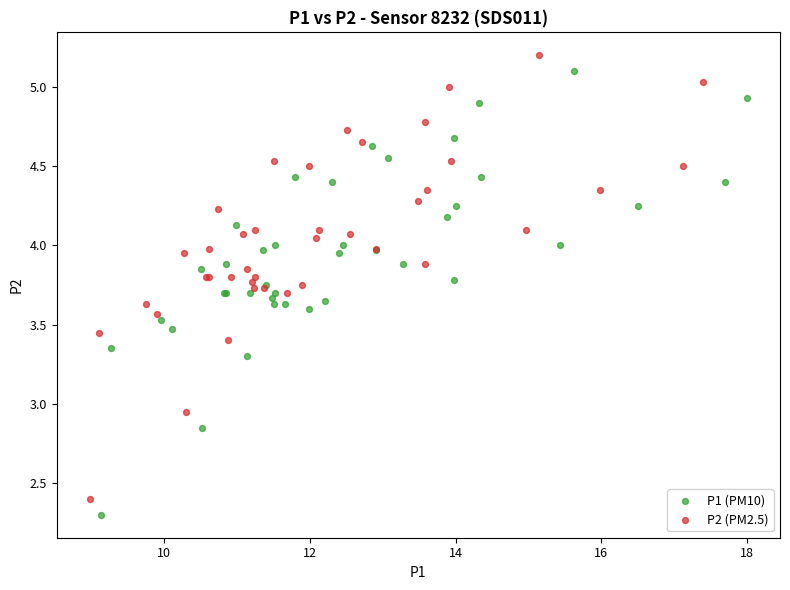

What are all the series names shown in the legend?

P1 (PM10), P2 (PM2.5)